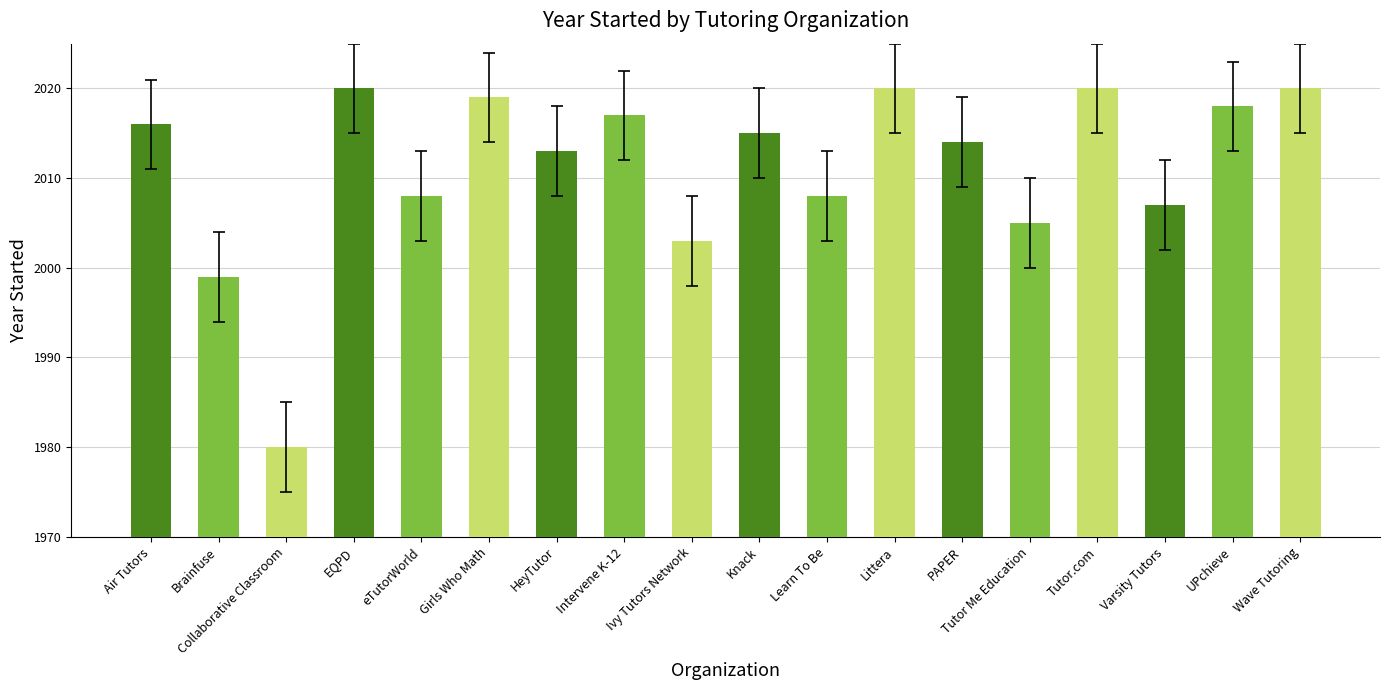

What is the change in value from Ivy Tutors Network to Tutor.com?

+17